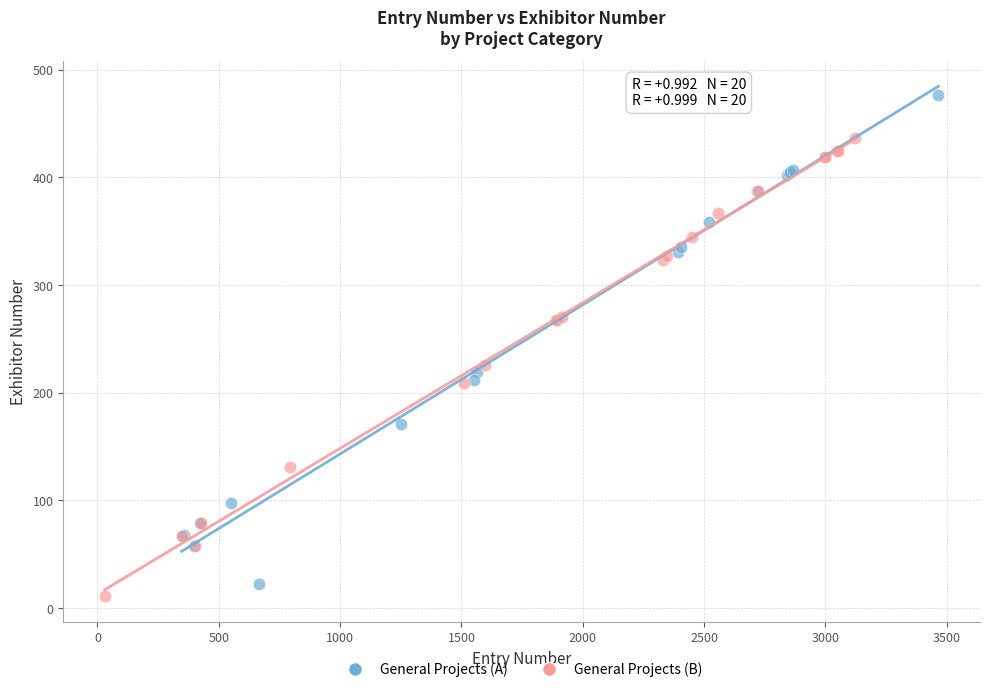

Which series reaches the maximum Y coordinate?

General Projects (A)